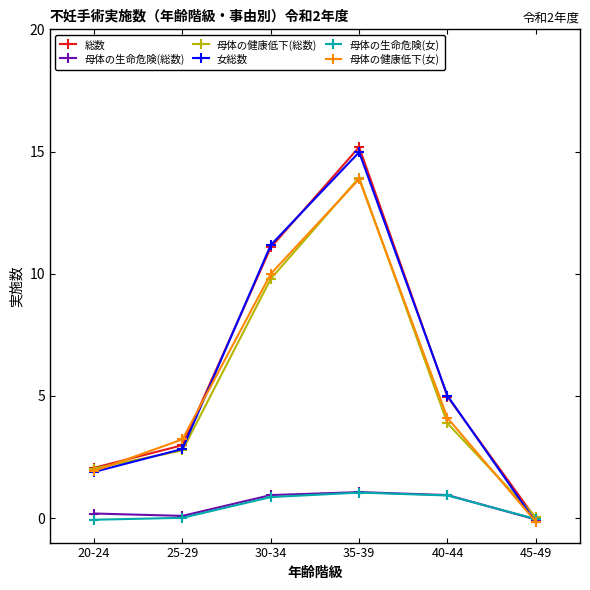

Which category has the highest value across all series?

35-39